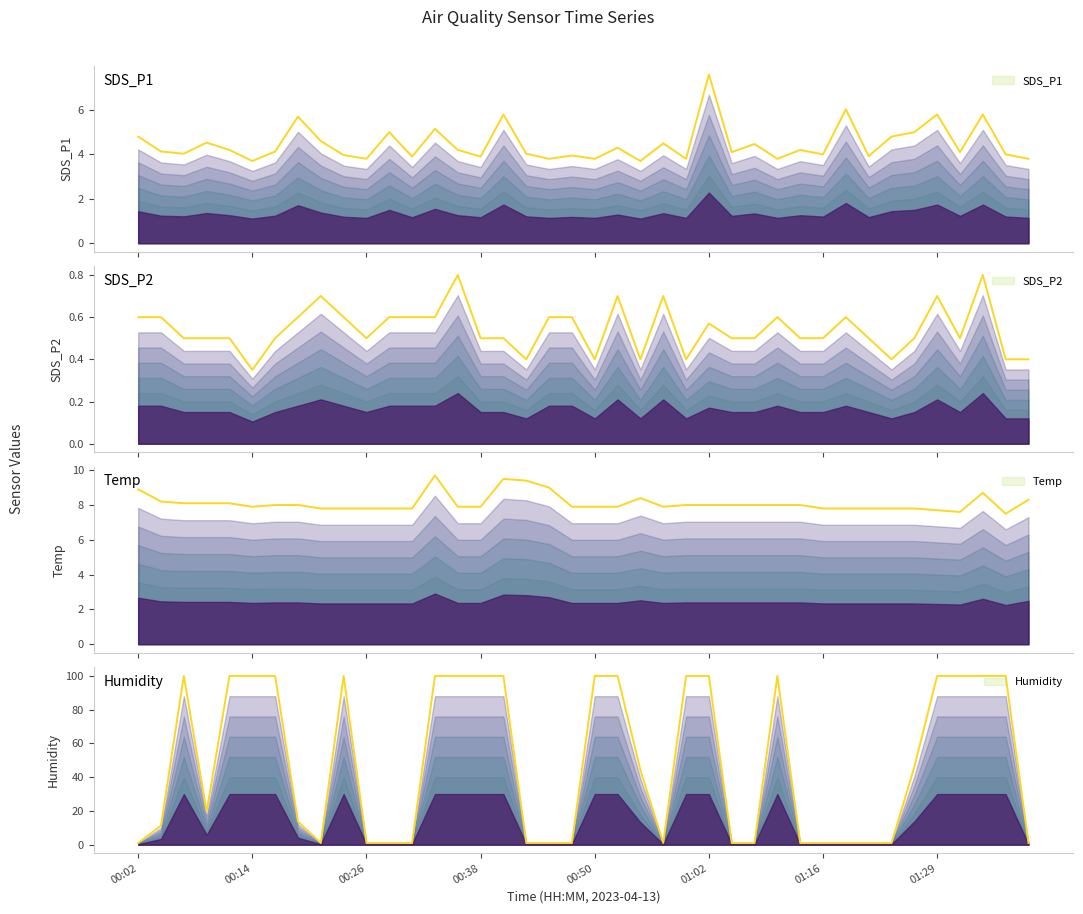

True or false: Temp and SDS_P2 cross at least once.

False